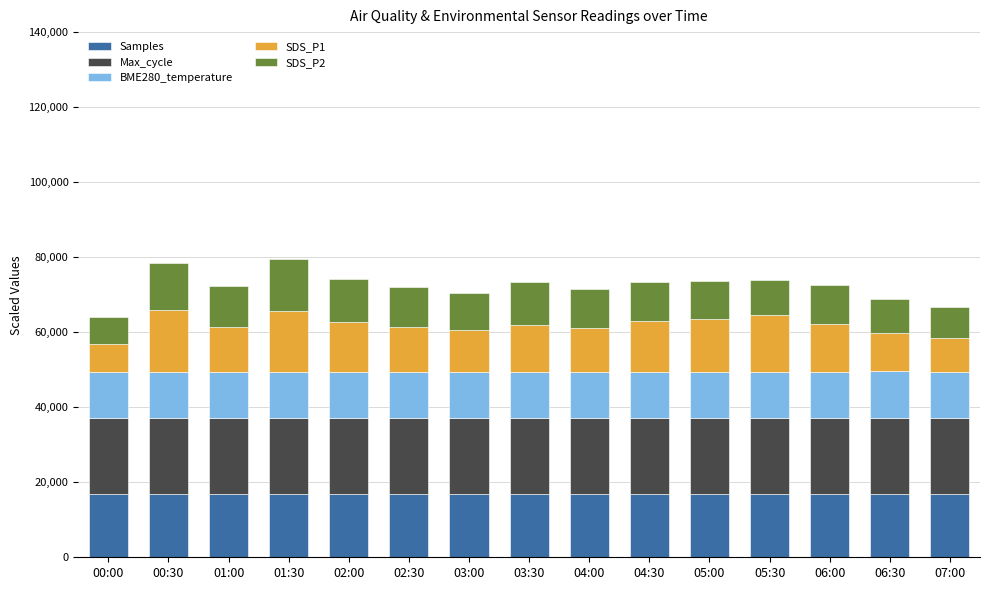

Does the chart contain any negative values?

No